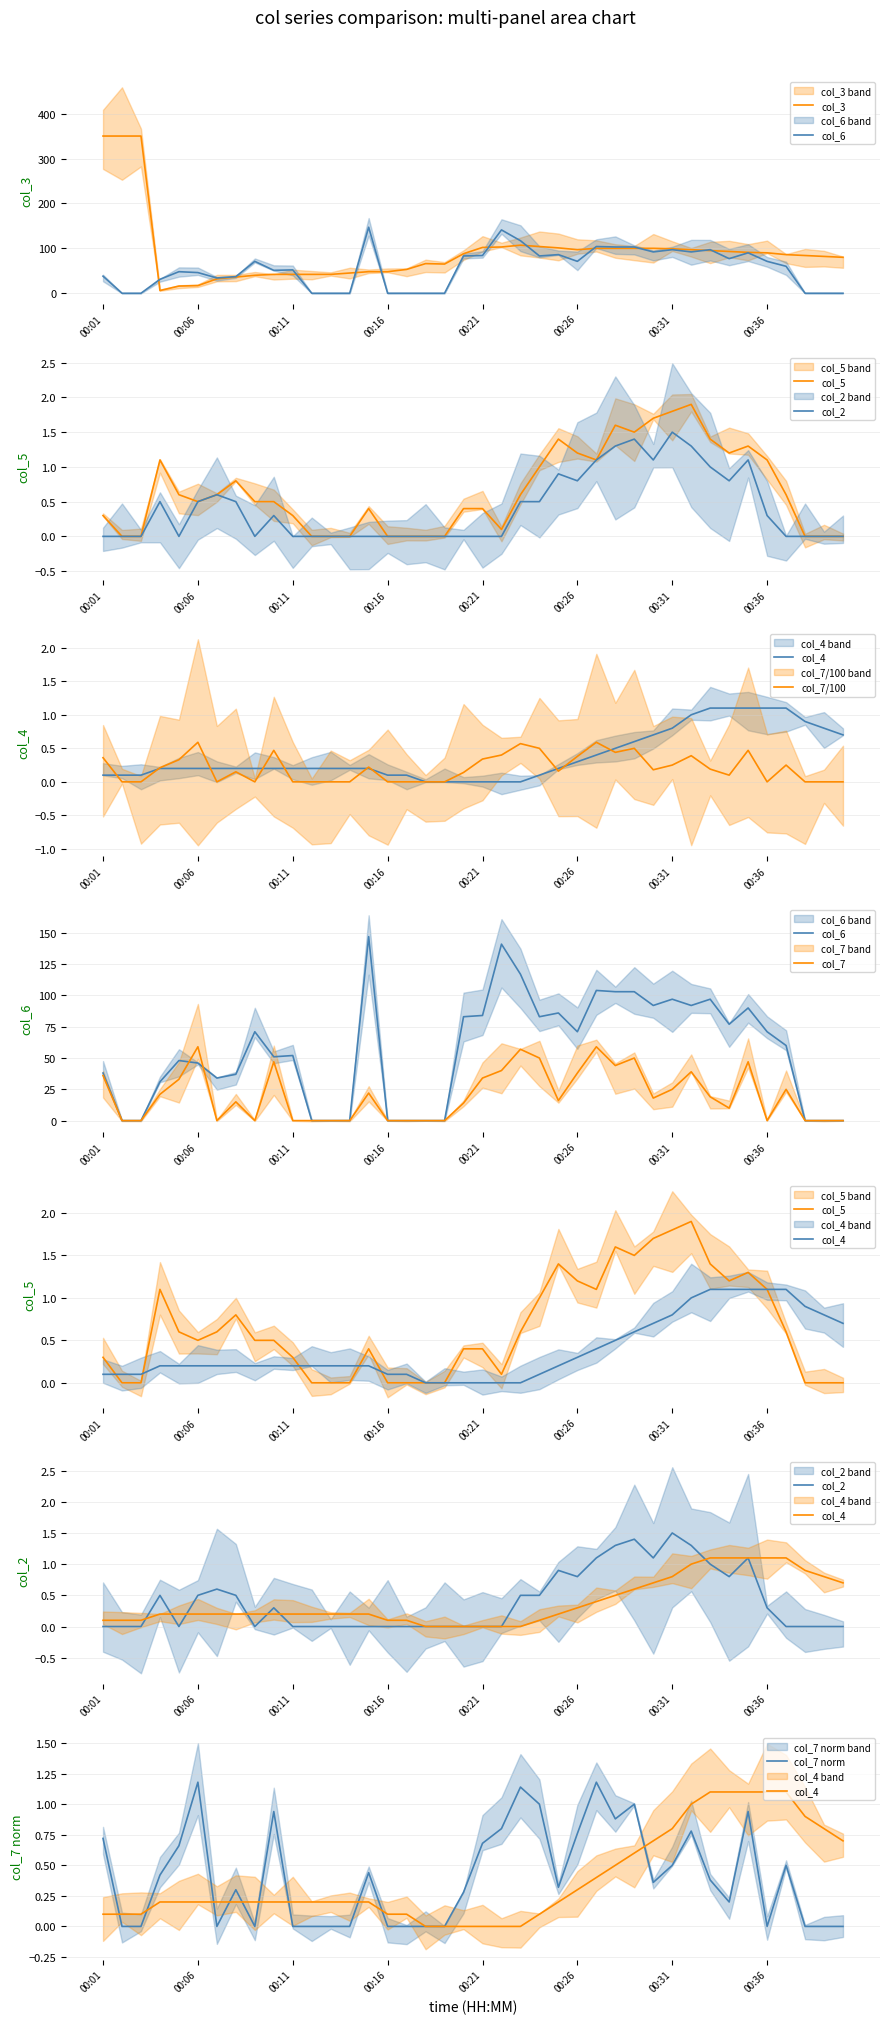

Reading left to right, what are all the values shown in this chart?

col_3: col_3=350.0	col_6=350.0	col_7=350.0	col_5=6.0	col_2=16.0	col_4=17.0	6=32.0	7=36.0	8=40.0	9=42.0	10=42.0	11=42.0	12=42.0	13=45.0	14=48.0	15=48.0	16=53.0	17=66.0	18=65.0	19=88.0	20=102.0	21=103.0	22=107.0	23=104.0	24=101.0	25=97.0	26=100.0	27=100.0	28=100.0	29=100.0	30=99.0	31=97.0	32=95.0	33=93.0	34=91.0	35=90.0	36=86.0	37=84.0	38=82.0	39=80.0
col_6: col_3=38.0	col_6=0.0	col_7=0.0	col_5=31.0	col_2=48.0	col_4=46.0	6=34.0	7=37.0	8=71.0	9=51.0	10=52.0	11=0.0	12=0.0	13=0.0	14=147.0	15=0.0	16=0.0	17=0.0	18=0.0	19=83.0	20=84.0	21=141.0	22=117.0	23=83.0	24=86.0	25=71.0	26=104.0	27=103.0	28=103.0	29=92.0	30=97.0	31=92.0	32=97.0	33=77.0	34=90.0	35=71.0	36=60.0	37=0.0	38=0.0	39=0.0
col_7: col_3=0.4	col_6=0.0	col_7=0.0	col_5=0.2	col_2=0.3	col_4=0.6	6=0.0	7=0.1	8=0.0	9=0.5	10=0.0	11=0.0	12=0.0	13=0.0	14=0.2	15=0.0	16=0.0	17=0.0	18=0.0	19=0.1	20=0.3	21=0.4	22=0.6	23=0.5	24=0.2	25=0.4	26=0.6	27=0.4	28=0.5	29=0.2	30=0.2	31=0.4	32=0.2	33=0.1	34=0.5	35=0.0	36=0.2	37=0.0	38=0.0	39=0.0
col_5: col_3=0.3	col_6=0.0	col_7=0.0	col_5=1.1	col_2=0.6	col_4=0.5	6=0.6	7=0.8	8=0.5	9=0.5	10=0.3	11=0.0	12=0.0	13=0.0	14=0.4	15=0.0	16=0.0	17=0.0	18=0.0	19=0.4	20=0.4	21=0.1	22=0.6	23=1.0	24=1.4	25=1.2	26=1.1	27=1.6	28=1.5	29=1.7	30=1.8	31=1.9	32=1.4	33=1.2	34=1.3	35=1.1	36=0.6	37=0.0	38=0.0	39=0.0
col_2: col_3=0.0	col_6=0.0	col_7=0.0	col_5=0.5	col_2=0.0	col_4=0.5	6=0.6	7=0.5	8=0.0	9=0.3	10=0.0	11=0.0	12=0.0	13=0.0	14=0.0	15=0.0	16=0.0	17=0.0	18=0.0	19=0.0	20=0.0	21=0.0	22=0.5	23=0.5	24=0.9	25=0.8	26=1.1	27=1.3	28=1.4	29=1.1	30=1.5	31=1.3	32=1.0	33=0.8	34=1.1	35=0.3	36=0.0	37=0.0	38=0.0	39=0.0
col_4: col_3=0.1	col_6=0.1	col_7=0.1	col_5=0.2	col_2=0.2	col_4=0.2	6=0.2	7=0.2	8=0.2	9=0.2	10=0.2	11=0.2	12=0.2	13=0.2	14=0.2	15=0.1	16=0.1	17=0.0	18=0.0	19=0.0	20=0.0	21=0.0	22=0.0	23=0.1	24=0.2	25=0.3	26=0.4	27=0.5	28=0.6	29=0.7	30=0.8	31=1.0	32=1.1	33=1.1	34=1.1	35=1.1	36=1.1	37=0.9	38=0.8	39=0.7